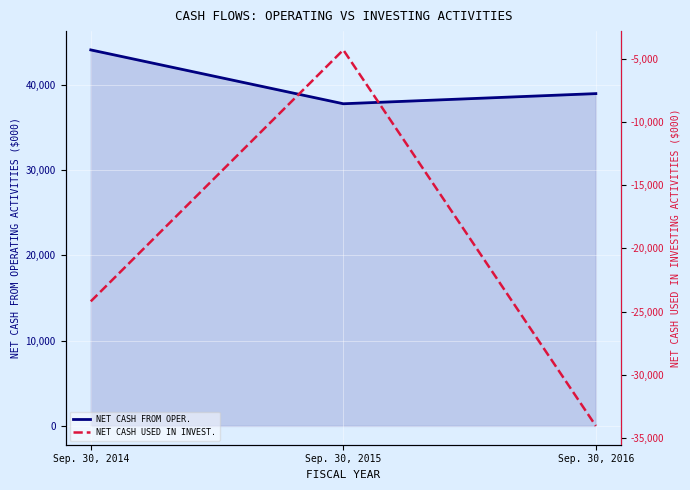

How many data points does each series have?

3